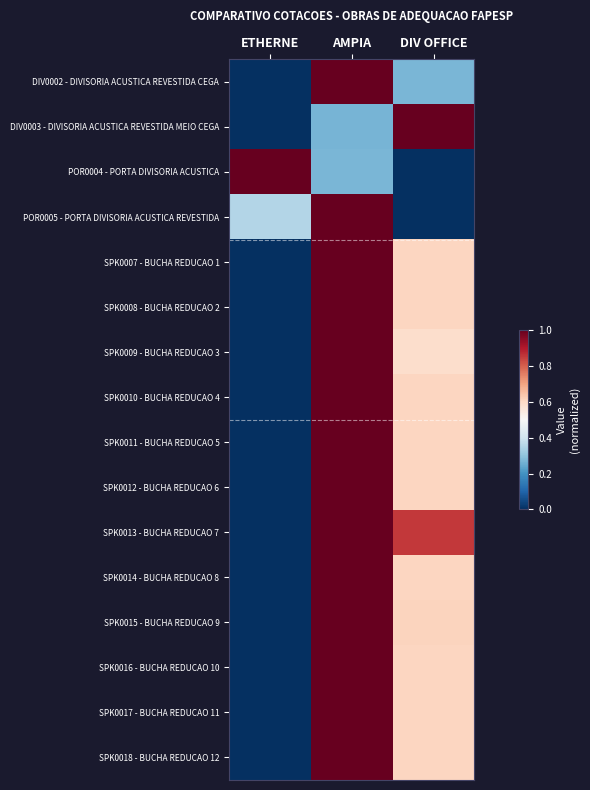

Which label corresponds to the smallest value in the chart?

ETHERNE